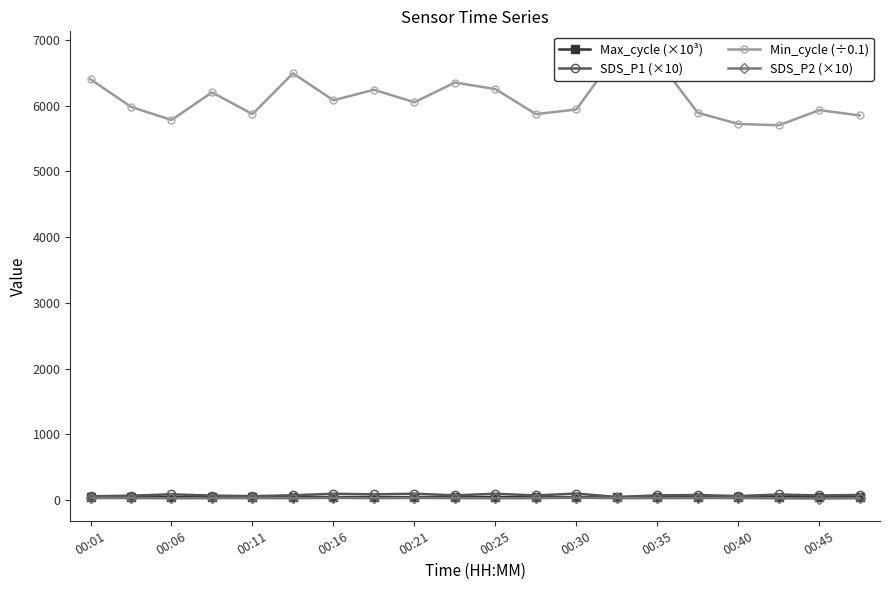

What is the lowest value of the SDS_P1 (×10) series?

48.5